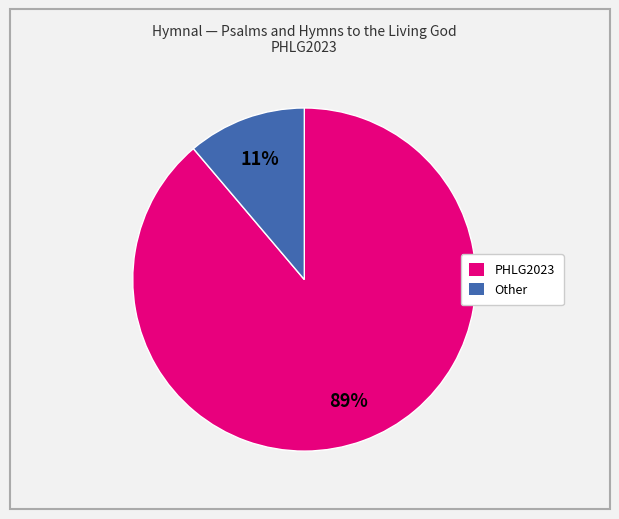

Is there a majority slice in this chart?

Yes